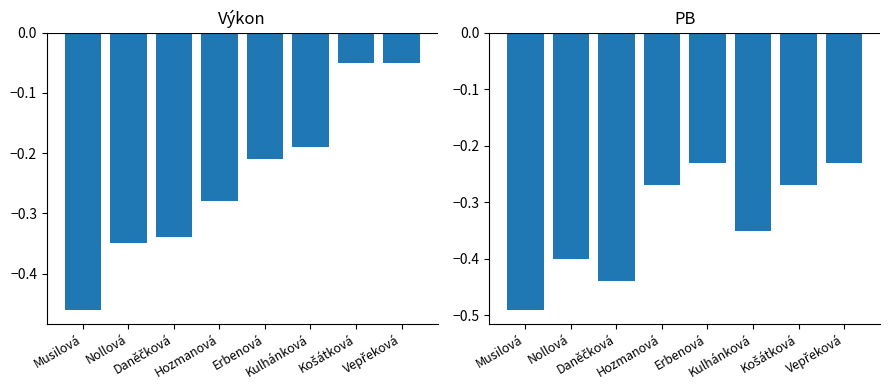

Is the value of Výkon at Vepřeková greater than the value of PB at Vepřeková?

Yes